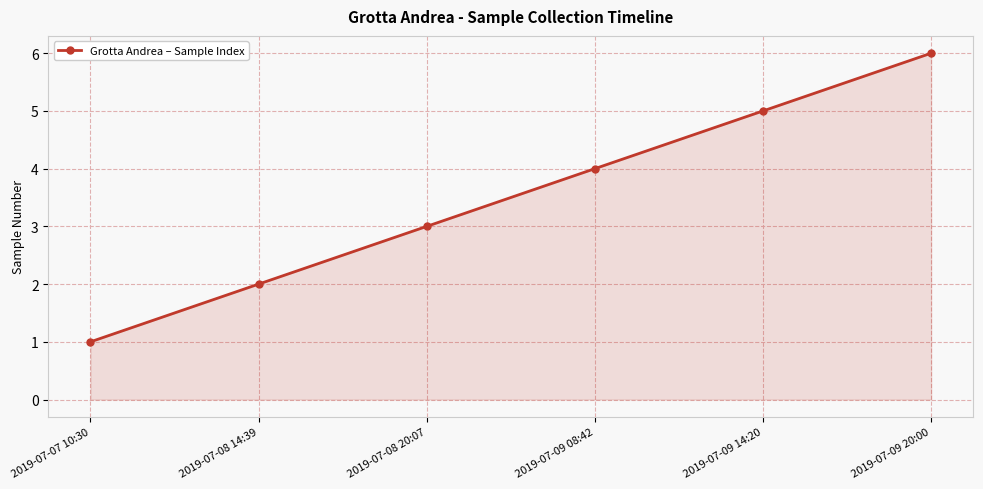

Which label corresponds to the smallest value in the chart?

2019-07-07 10:30